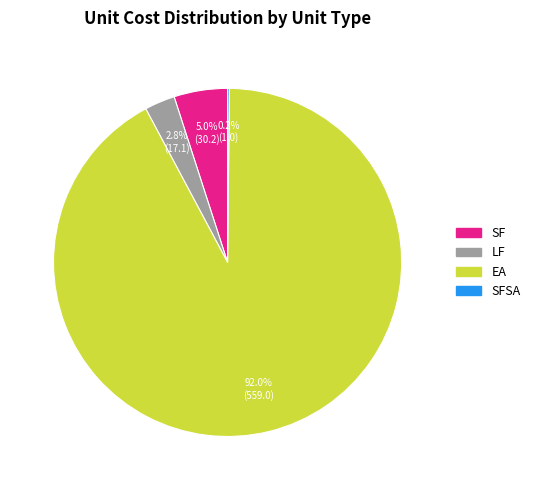

Is there any slice that represents more than half of the pie?

Yes